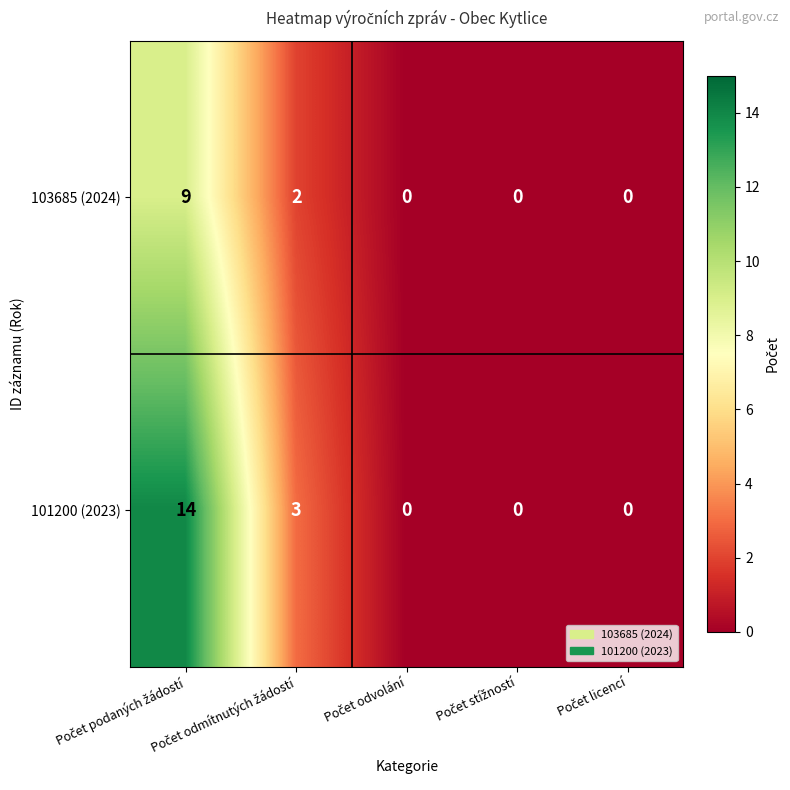

How many distinct data groups are displayed?

2